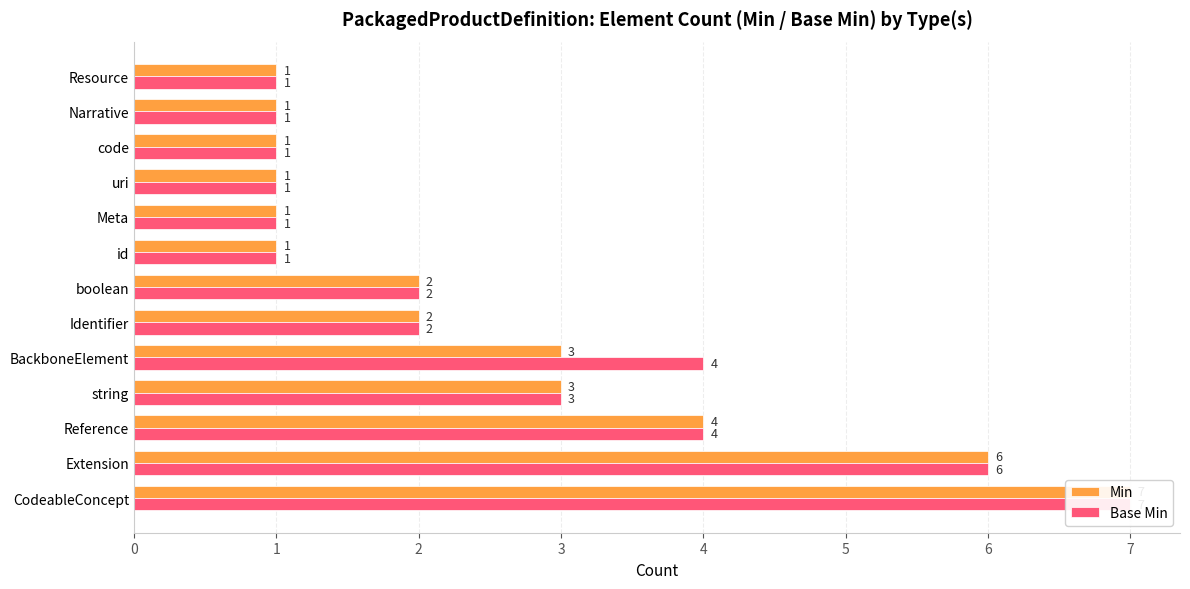

Read the Min value at Reference.

4